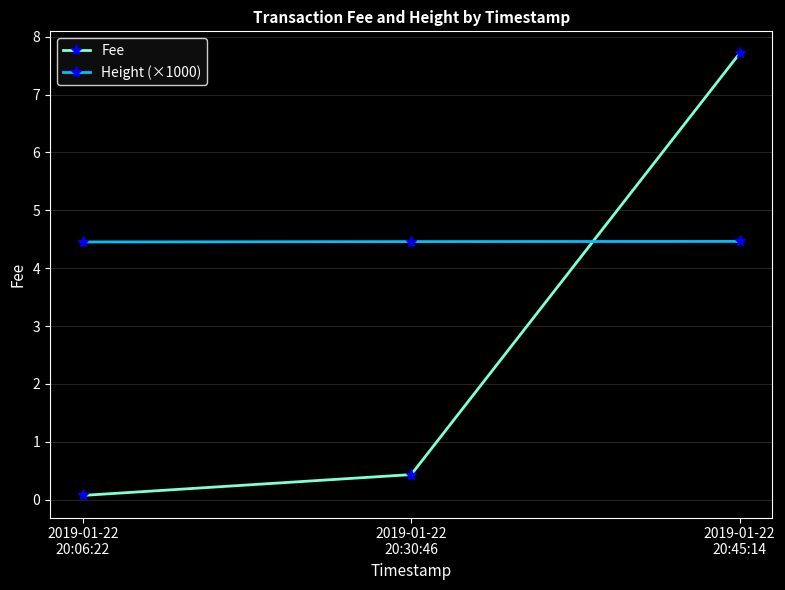

How many categories are shown in the chart?

3